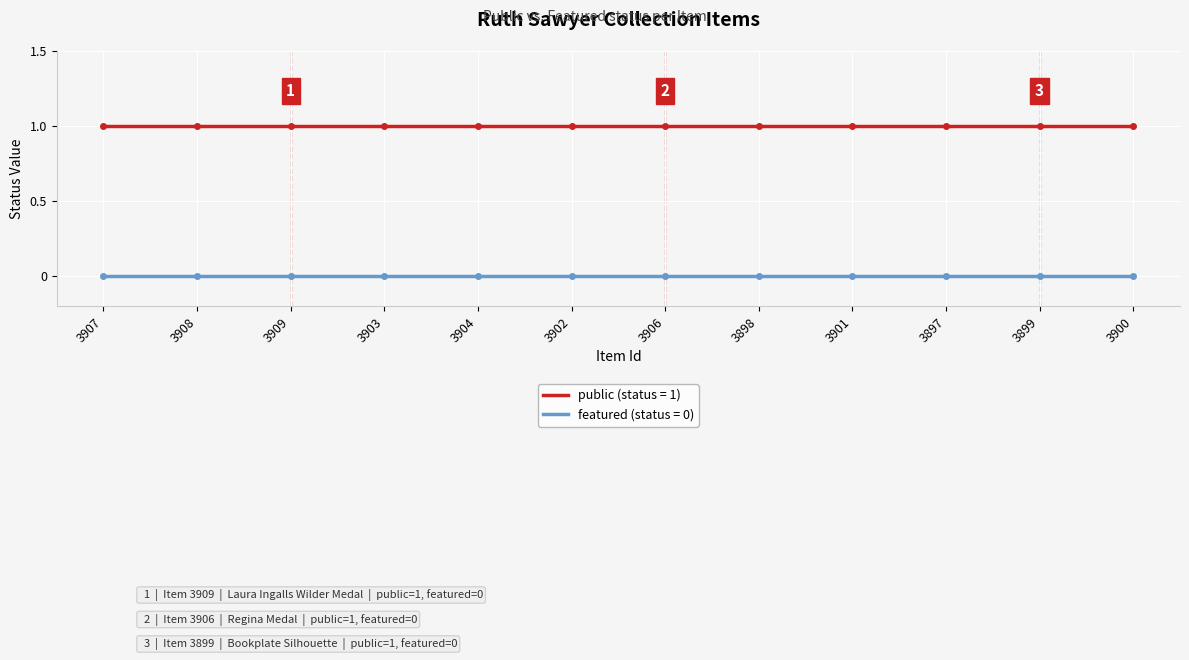

What position from the right is 3899?

2